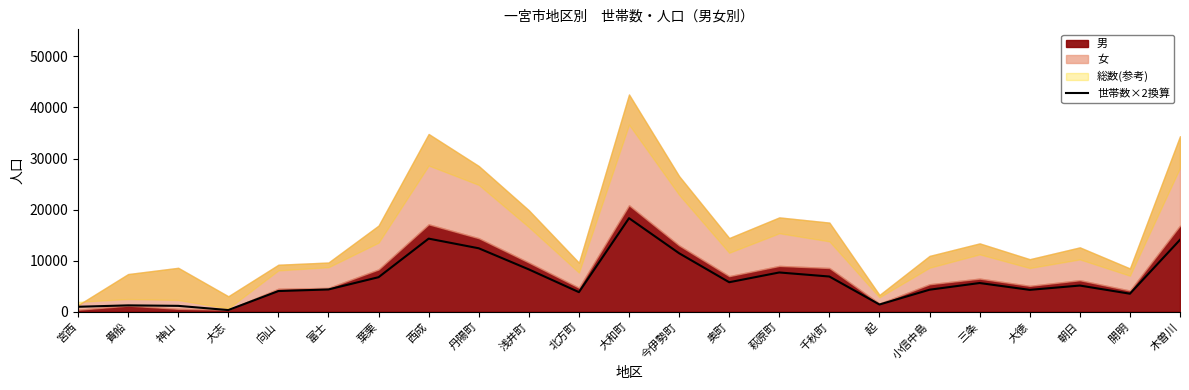

The value of 世帯数×2換算 at 向山 is 4042. True or false?

True